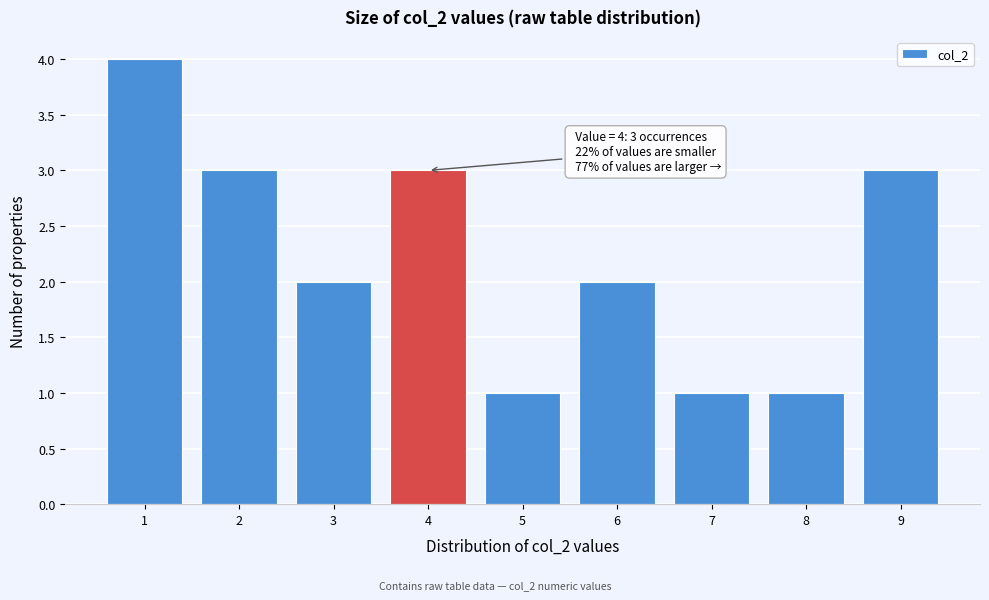

Reading right to left, extract all data points from this chart.

9=3	8=1	7=1	6=2	5=1	4=3	3=2	2=3	1=4